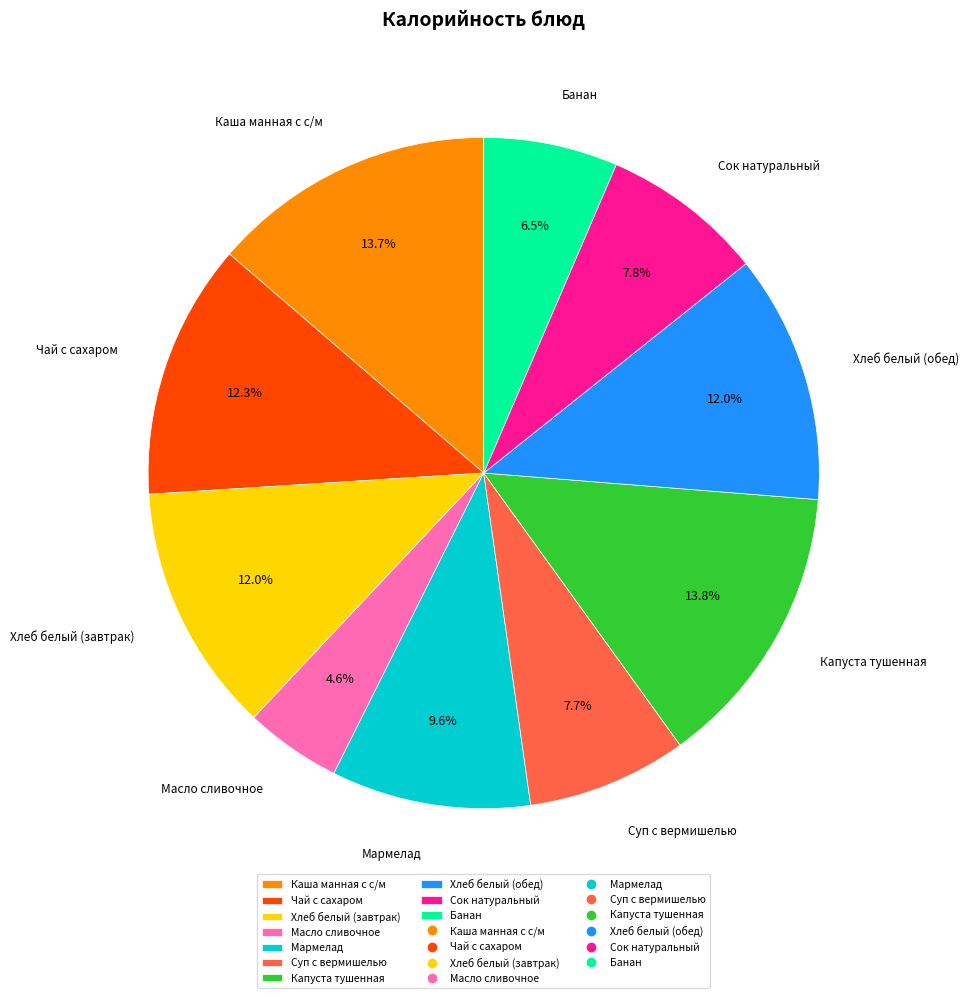

The Банан slice represents 1% of the pie. True or false?

False